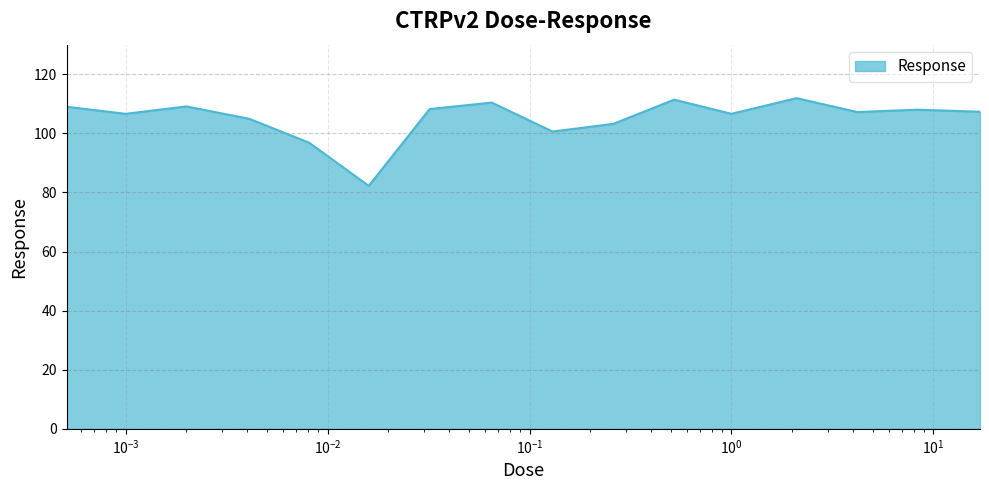

What is the difference between the maximum and minimum values?

29.7